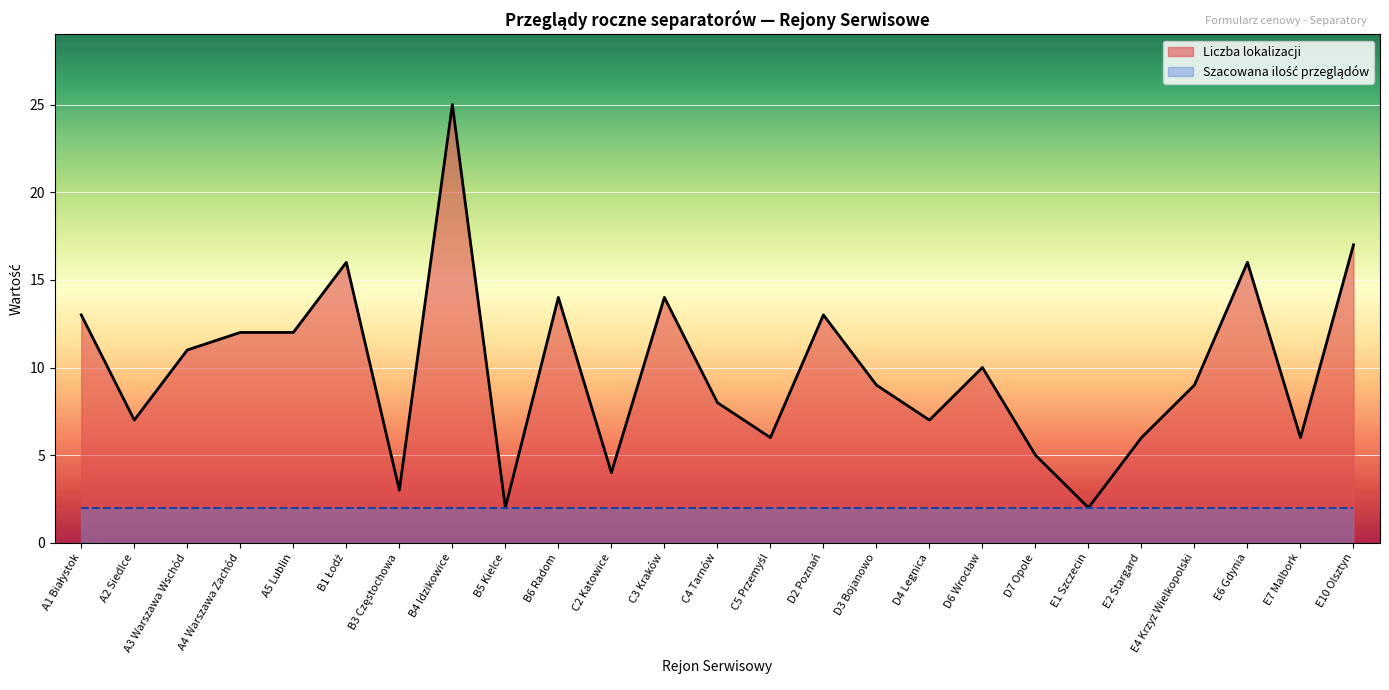

Reading right to left, extract all data points from this chart.

E10 Olsztyn=17	E7 Malbork=6	E6 Gdynia=16	E4 Krzyż Wielkopolski=9	E2 Stargard=6	E1 Szczecin=2	D7 Opole=5	D6 Wrocław=10	D4 Legnica=7	D3 Bojanowo=9	D2 Poznań=13	C5 Przemyśl=6	C4 Tarnów=8	C3 Kraków=14	C2 Katowice=4	B6 Radom=14	B5 Kielce=2	B4 Idzikowice=25	B3 Częstochowa=3	B1 Łodź=16	A5 Lublin=12	A4 Warszawa Zachód=12	A3 Warszawa Wschód=11	A2 Siedlce=7	A1 Białystok=13